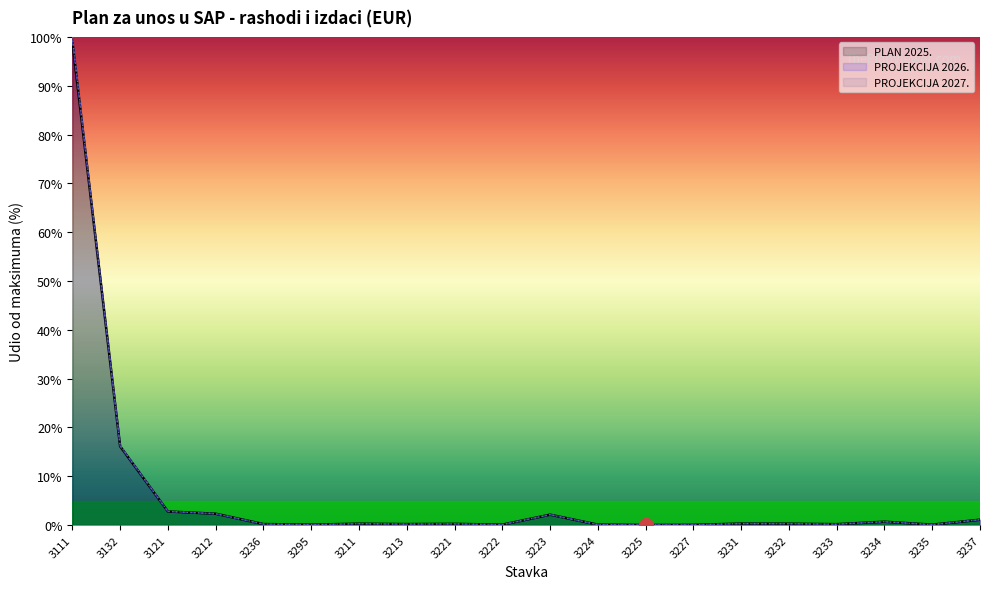

Reading right to left, what are all the values shown in this chart?

PLAN 2025.: 1.1	0.1	0.7	0.2	0.3	0.3	0.0	0.0	0.1	2.1	0.1	0.2	0.2	0.3	0.1	0.2	2.3	2.8	16.1	99.0
PROJEKCIJA 2026.: 1.1	0.1	0.7	0.2	0.3	0.3	0.0	0.0	0.1	2.1	0.1	0.2	0.2	0.3	0.1	0.2	2.3	2.8	16.2	99.5
PROJEKCIJA 2027.: 1.1	0.1	0.7	0.2	0.3	0.3	0.0	0.0	0.1	2.1	0.1	0.2	0.2	0.3	0.1	0.2	2.3	2.8	16.3	100.0